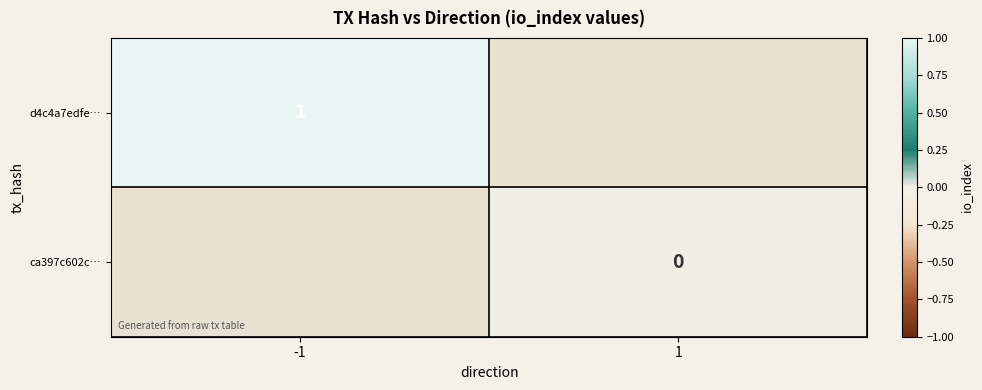

Is it true that d4c4a7edfe… equals 2 at -1?

False